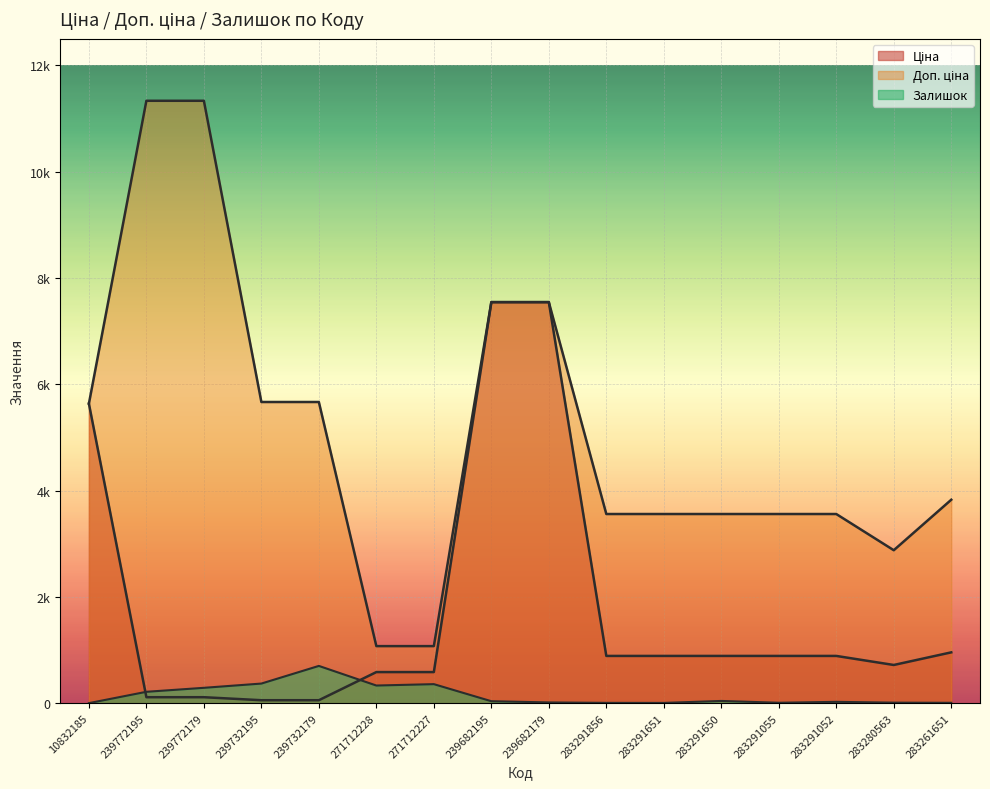

Reading right to left, list all the values displayed in this chart.

Ціна: 283261651=957.1	283280563=719.6	283291052=889.9	283291055=889.9	283291650=889.9	283291651=889.9	283291856=889.9	239682179=7545.9	239682195=7545.9	271712227=586.0	271712228=586.0	239732179=56.7	239732195=56.7	239772179=113.3	239772195=113.3	10832185=5636.0
Доп. ціна: 283261651=3828.4	283280563=2878.5	283291052=3559.7	283291055=3559.7	283291650=3559.7	283291651=3559.7	283291856=3559.7	239682179=7545.9	239682195=7545.9	271712227=1074.5	271712228=1074.5	239732179=5667.0	239732195=5667.0	239772179=11334.0	239772195=11334.0	10832185=5636.0
Залишок: 283261651=8.0	283280563=11.0	283291052=26.0	283291055=9.0	283291650=43.0	283291651=6.0	283291856=7.0	239682179=15.0	239682195=38.0	271712227=359.0	271712228=333.0	239732179=702.0	239732195=370.0	239772179=290.0	239772195=215.0	10832185=2.0